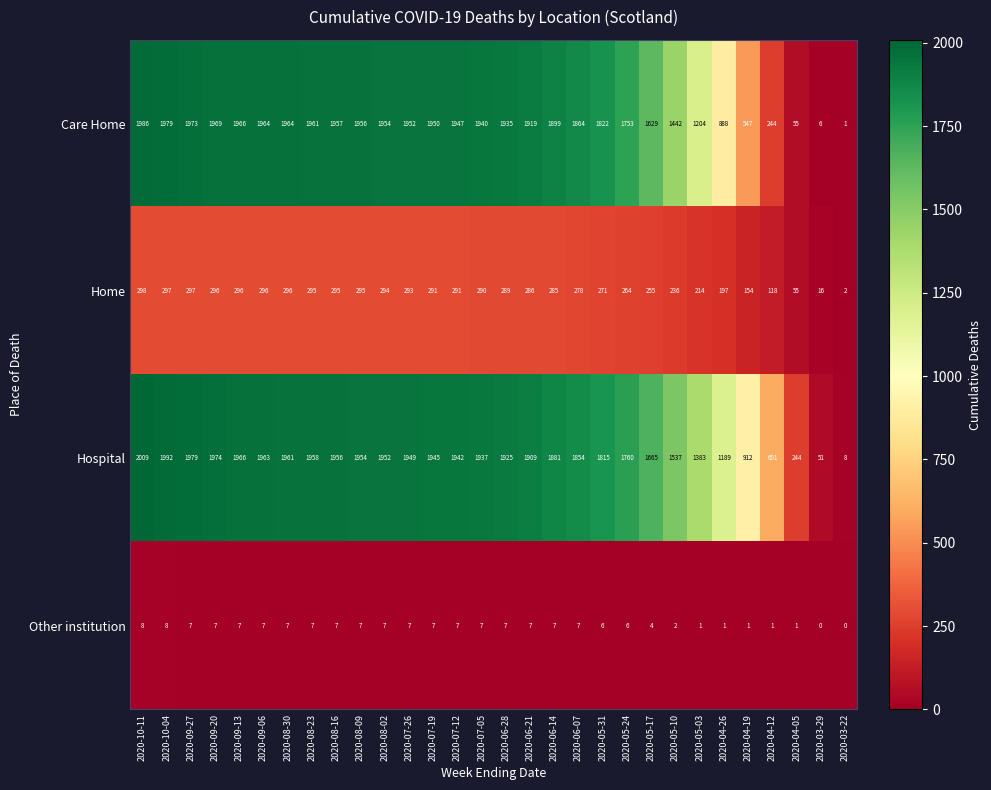

What is the difference between the highest and lowest values at 2020-08-23?

1954